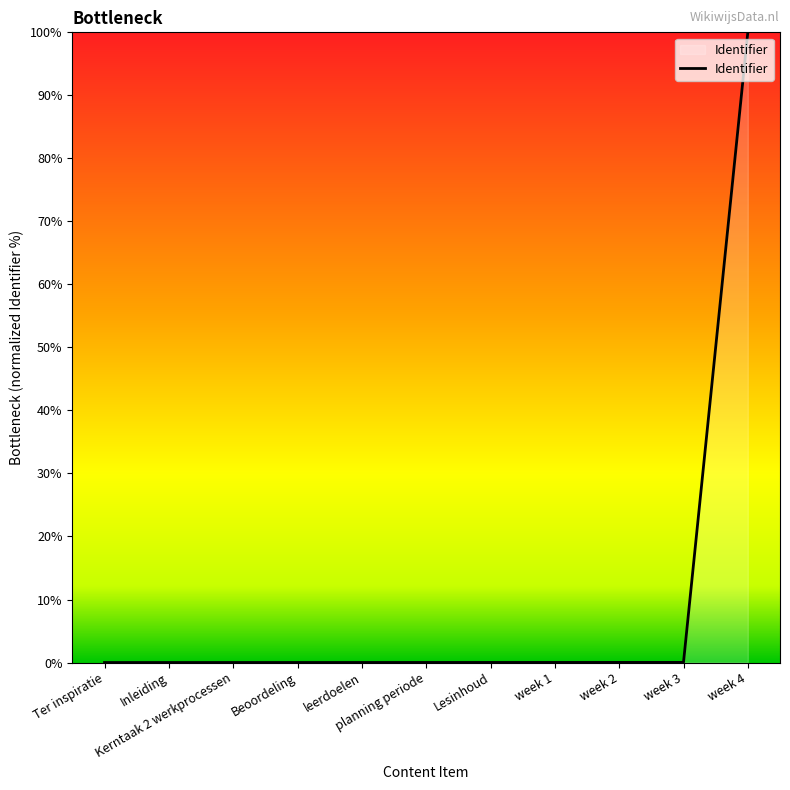

What is the maximum value shown in the chart?

100.0